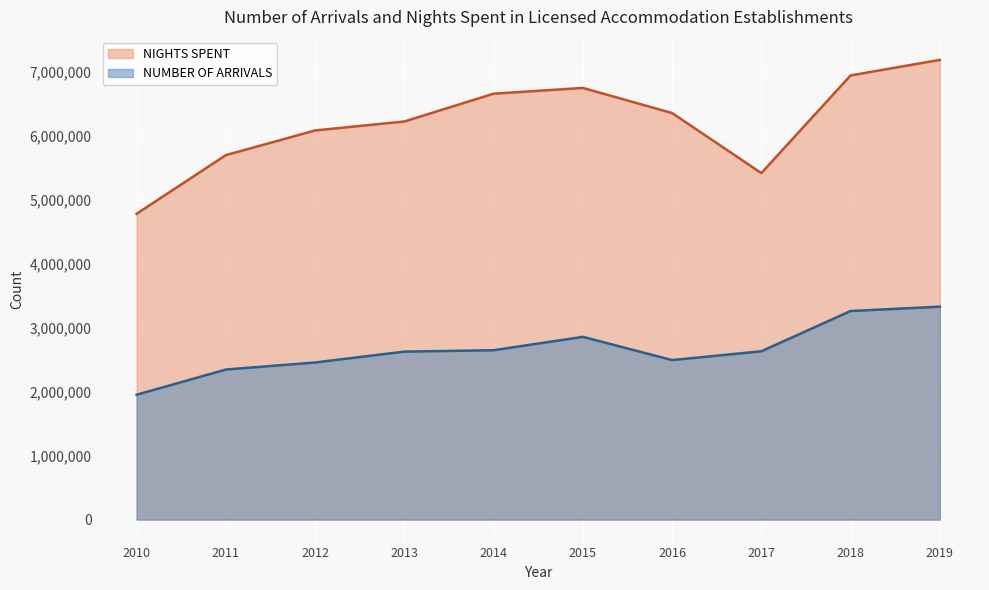

True or false: NUMBER OF ARRIVALS and NIGHTS SPENT intersect in this chart.

False